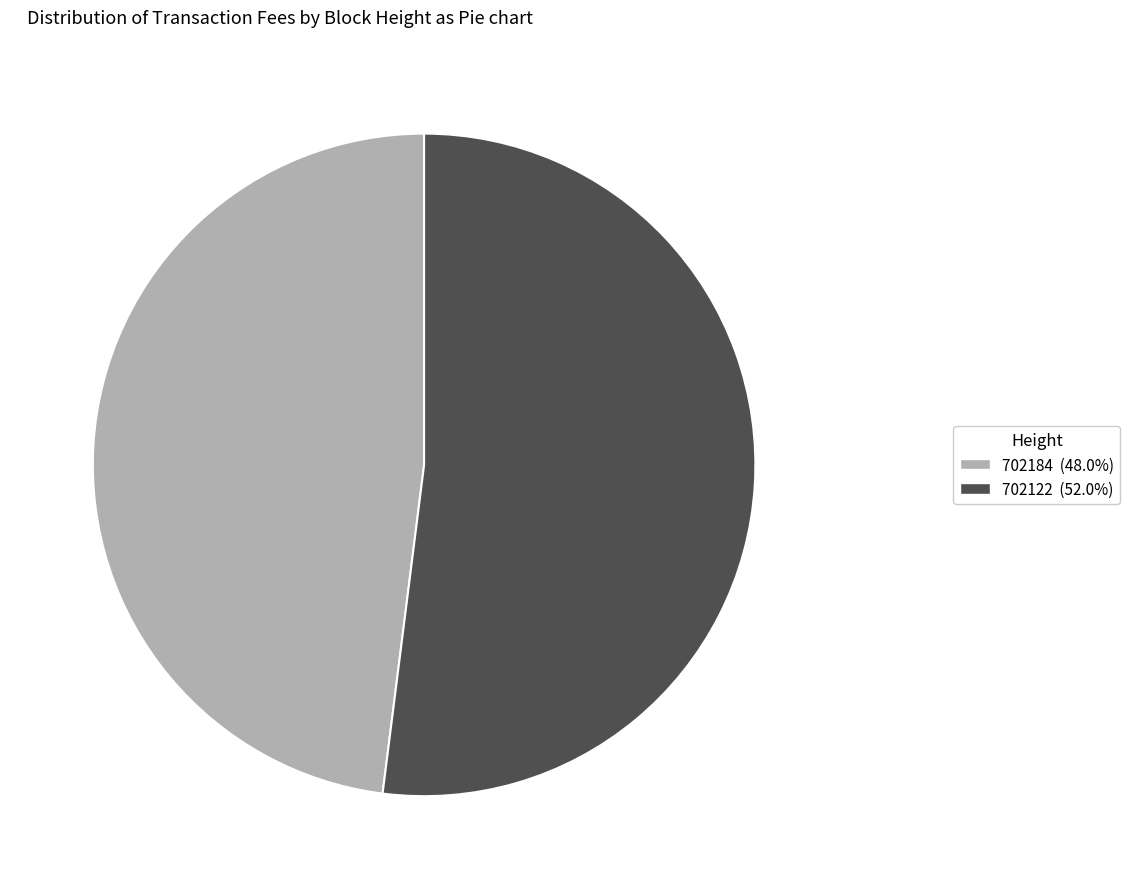

How many slices are in this pie chart?

2